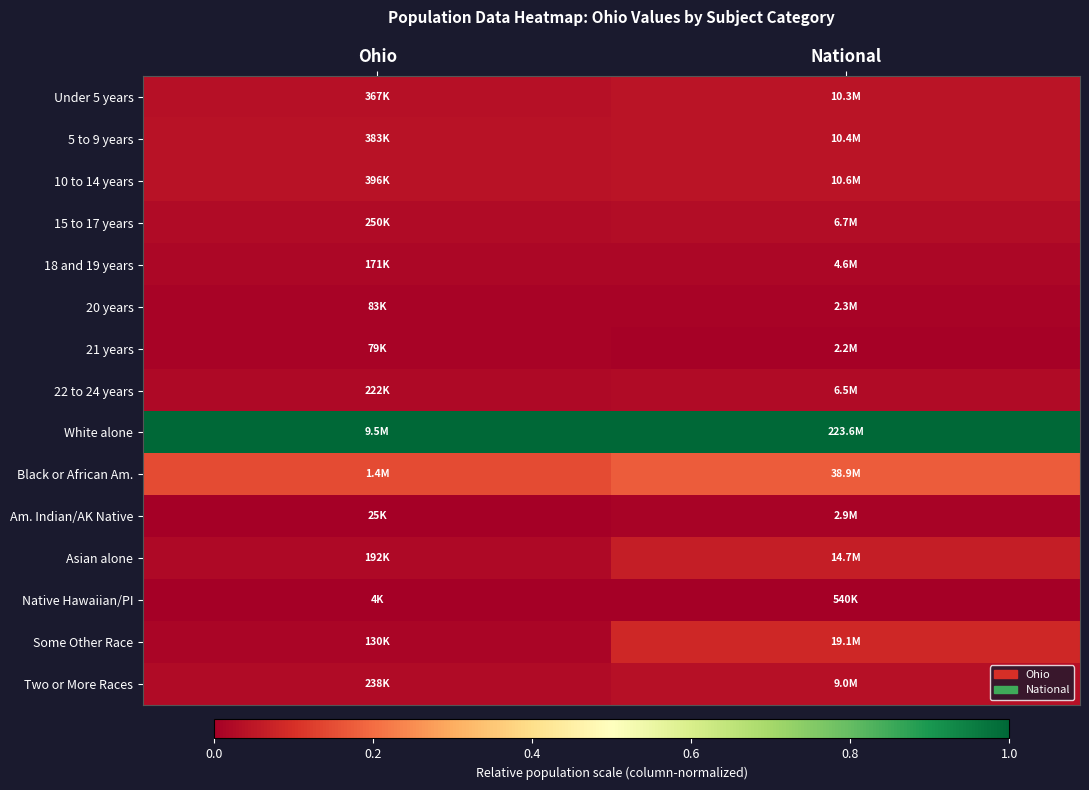

Count the number of categories in the chart.

2